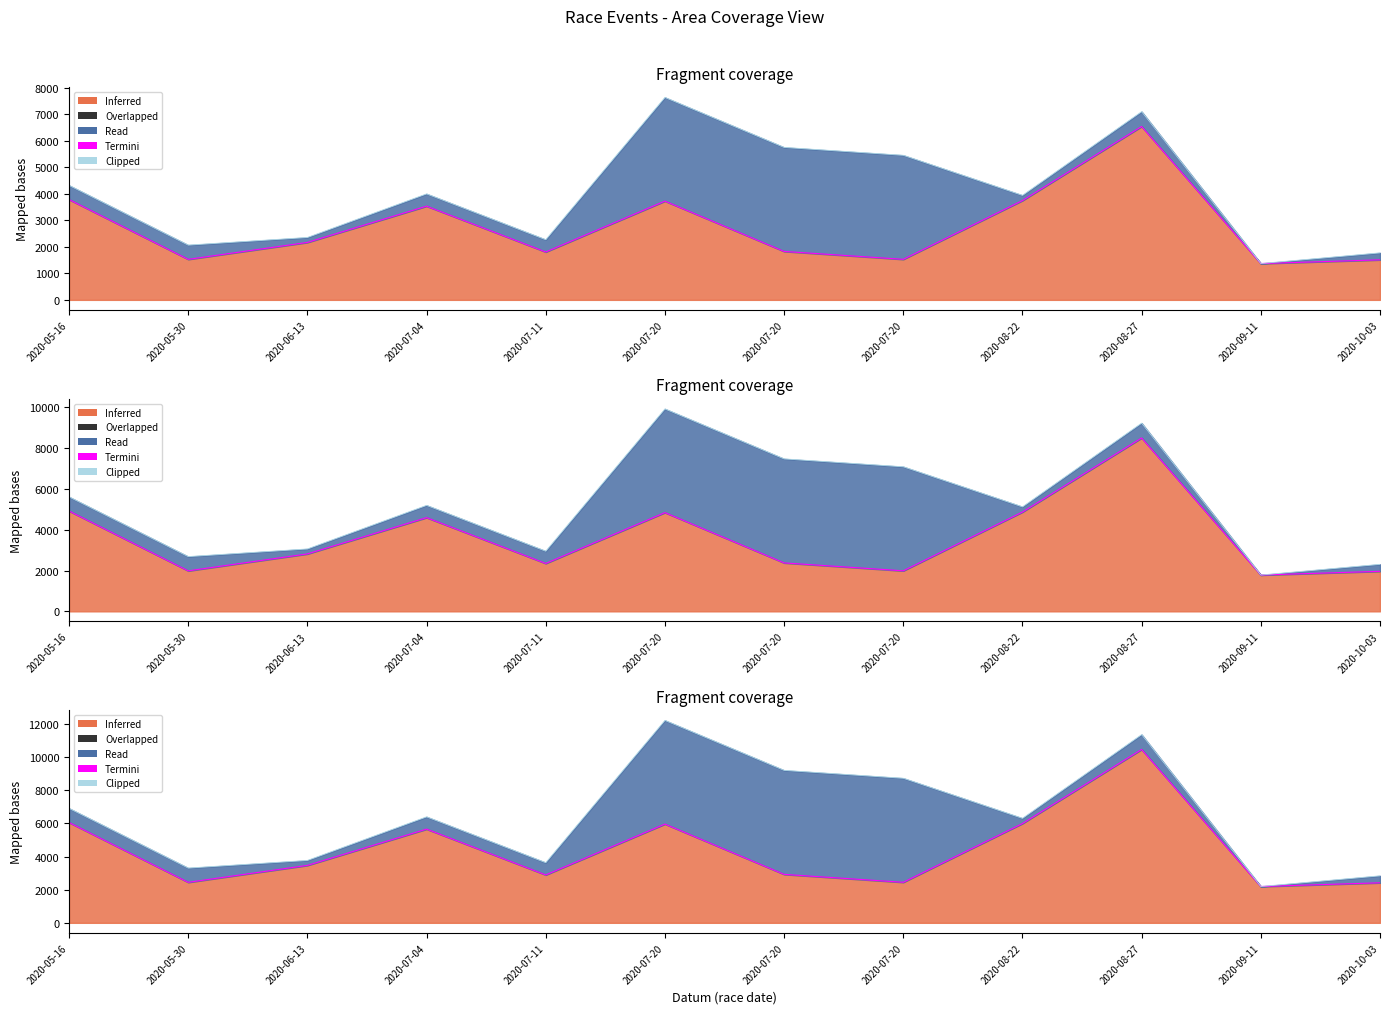

What is the difference between the maximum and second lowest values in the Termini series?

8043.2